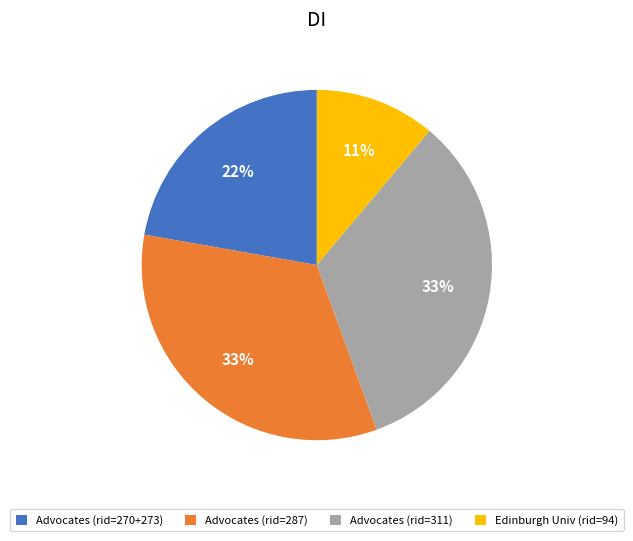

True or false: Advocates (rid=287) accounts for 26% of the total.

False